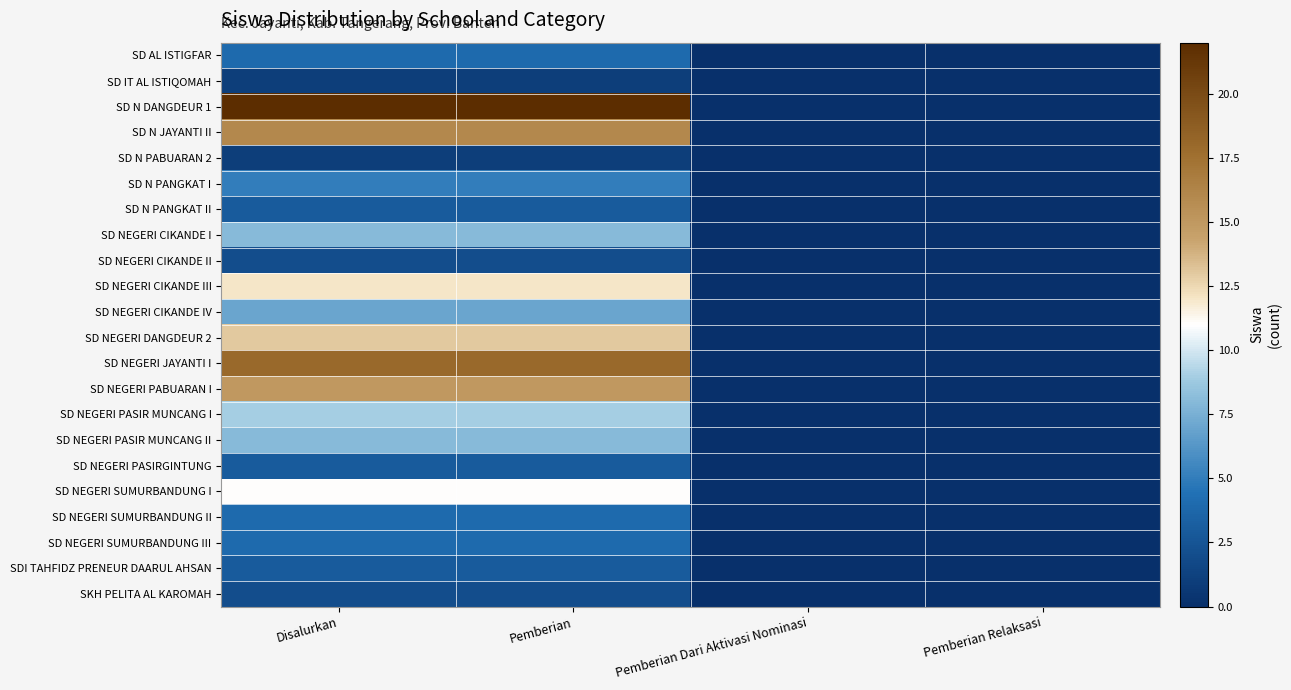

Which series changed the most between Disalurkan and Pemberian Relaksasi?

SD N DANGDEUR 1